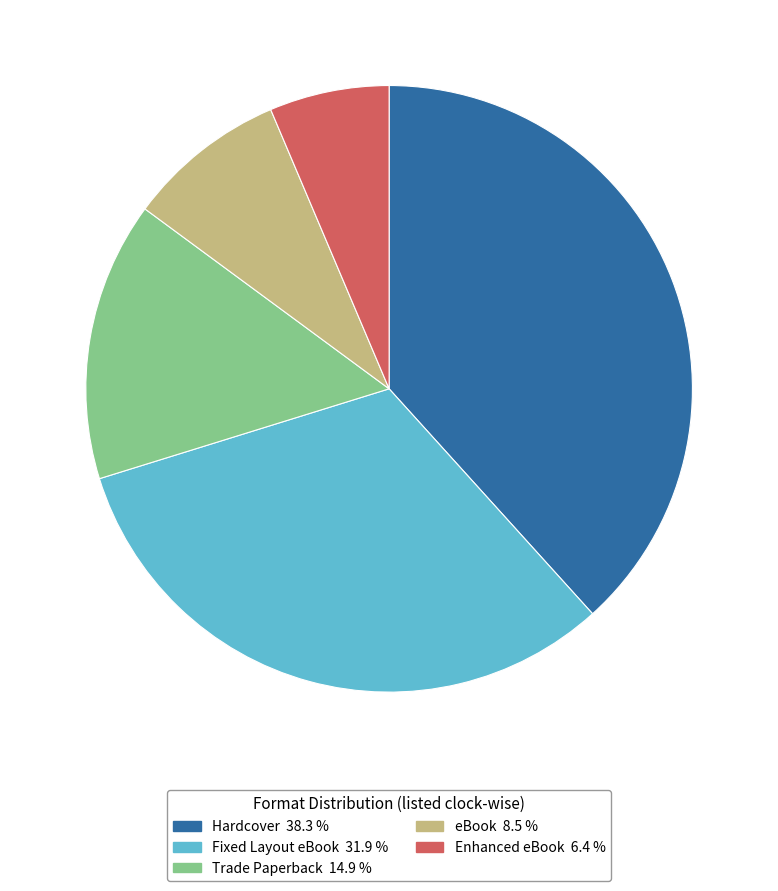

Between Enhanced eBook and Hardcover, which is larger?

Hardcover